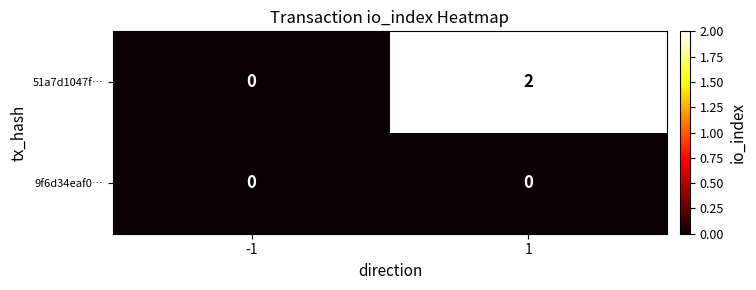

Which series changed the most between -1 and 1?

51a7d1047f…